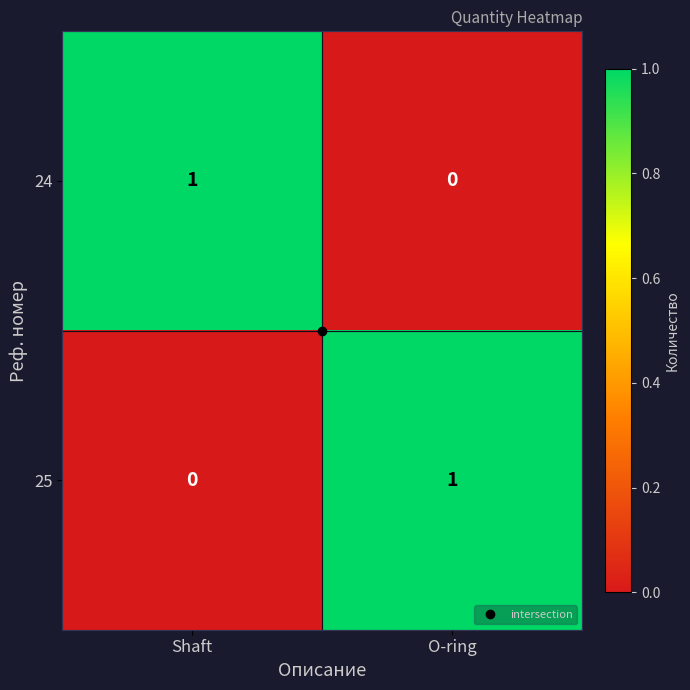

What is the total value across all series at O-ring?

1